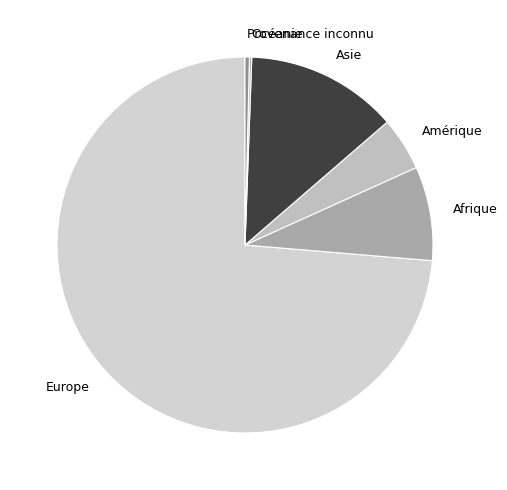

Is there a majority slice in this chart?

Yes